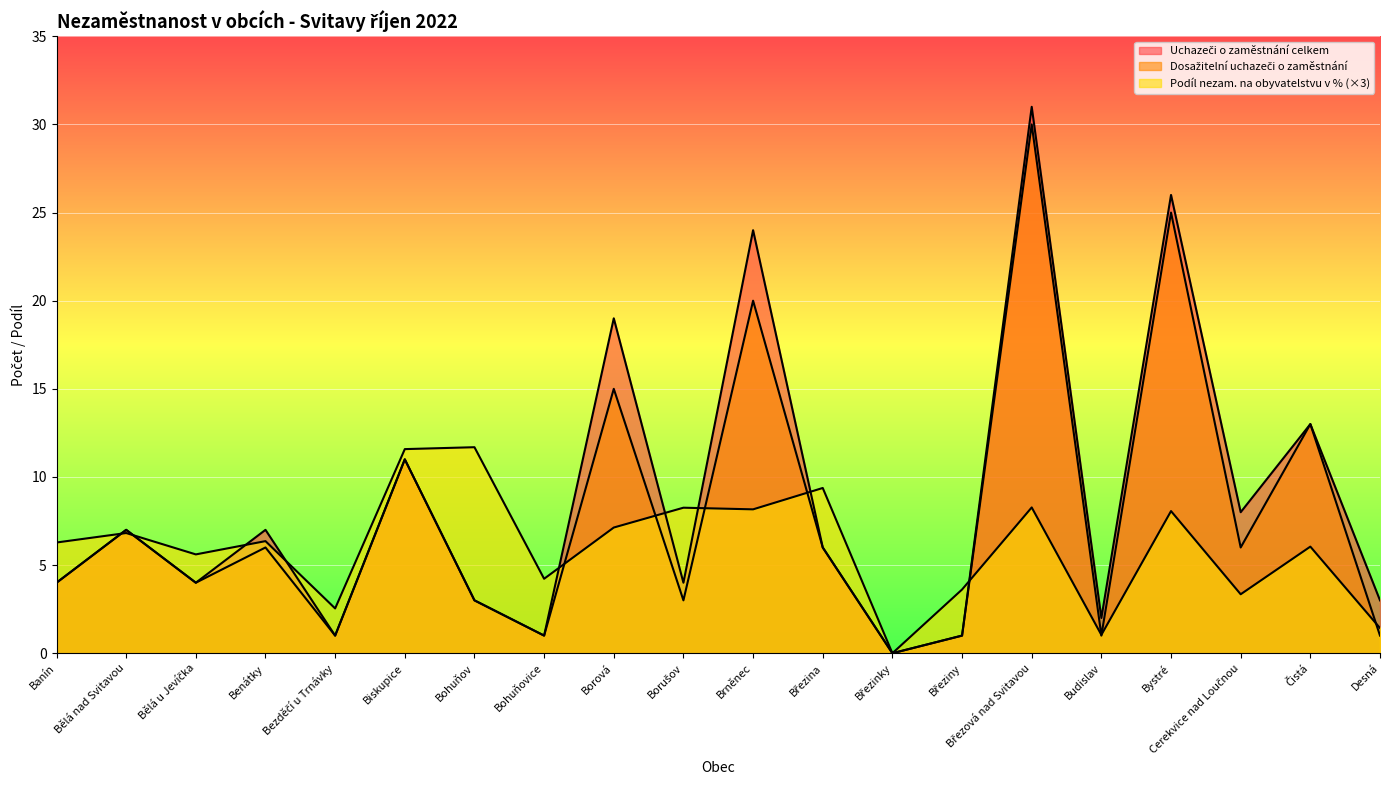

Which category has the highest value in the Podíl nezam. na obyvatelstvu v % series?

Bohuňov